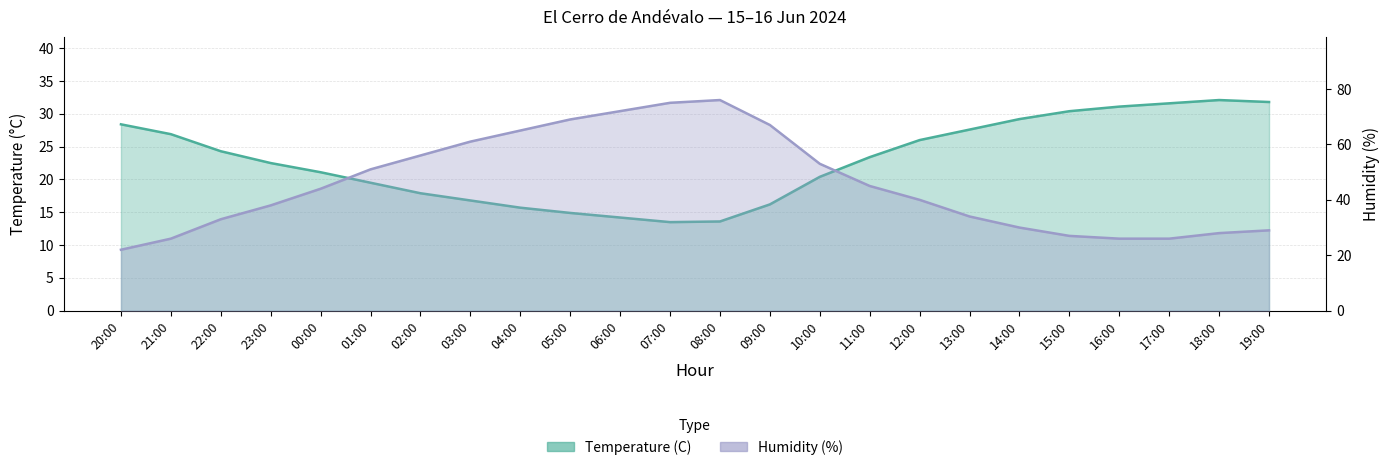

Reading left to right, list all the values displayed in this chart.

Temperature (C): 28.4	26.9	24.3	22.5	21.1	19.5	17.9	16.8	15.7	14.9	14.2	13.5	13.6	16.2	20.4	23.4	26.0	27.6	29.2	30.4	31.1	31.6	32.1	31.8
Humidity (%): 22.0	26.0	33.0	38.0	44.0	51.0	56.0	61.0	65.0	69.0	72.0	75.0	76.0	67.0	53.0	45.0	40.0	34.0	30.0	27.0	26.0	26.0	28.0	29.0